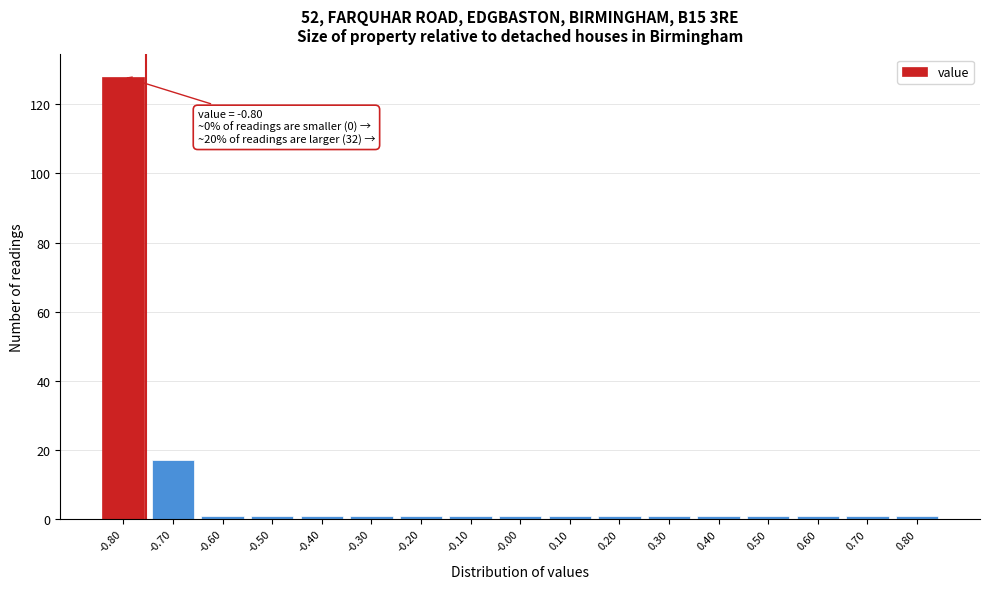

Which range on the x-axis has the tallest bar?

-0.85 to -0.75